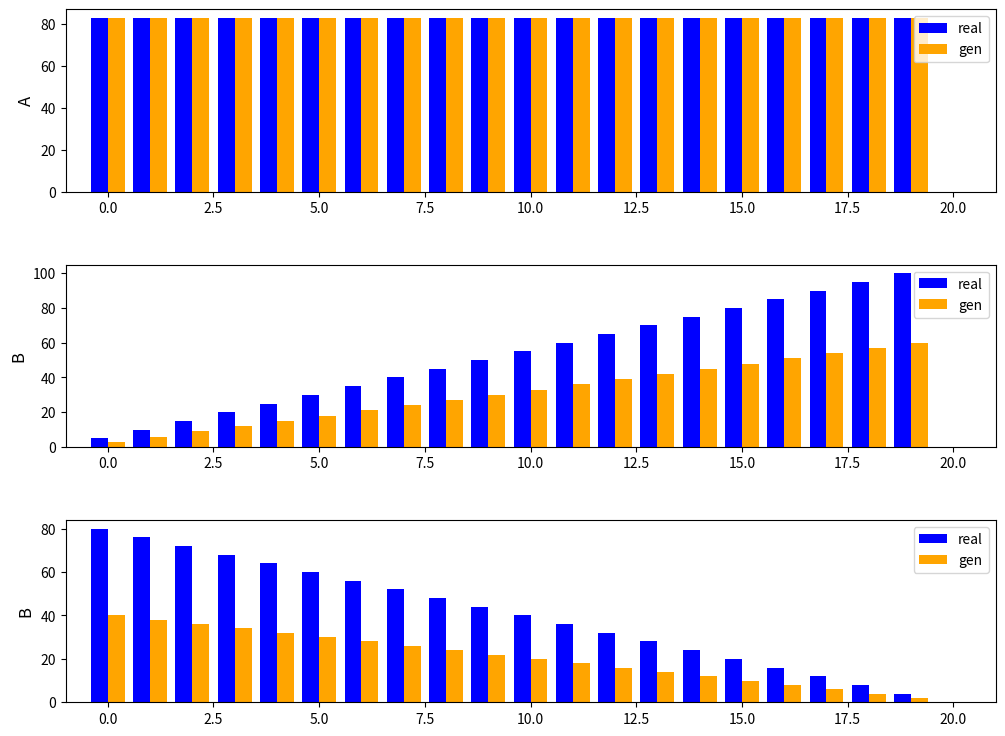

What are all the series names shown in the legend?

real, gen